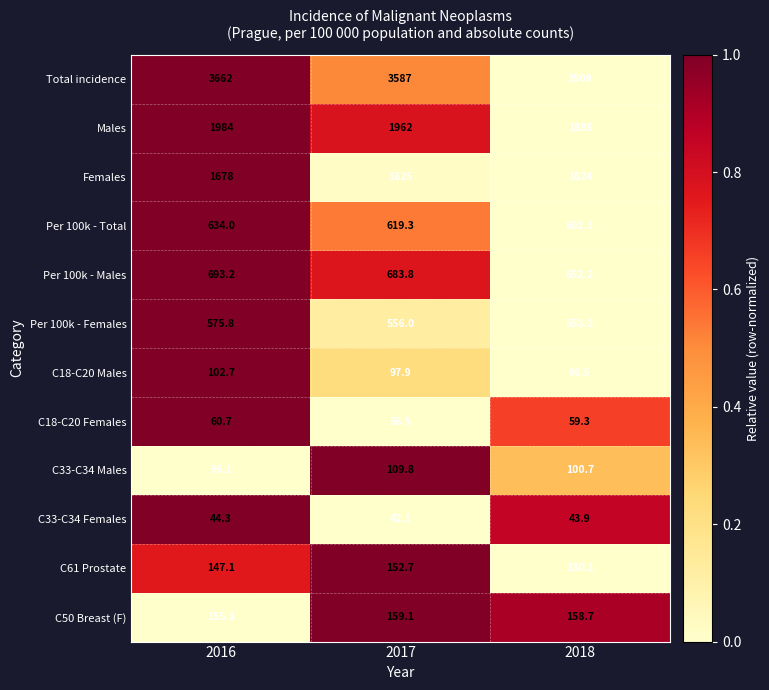

What is the lowest value of the C18-C20 Females series?

56.5